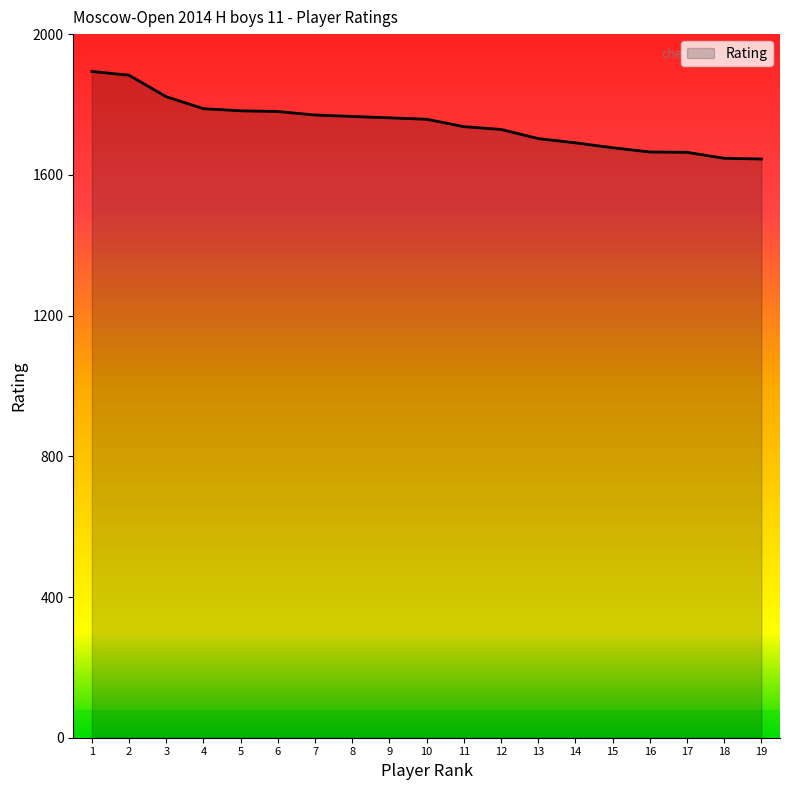

What is the maximum value shown in the chart?

1894